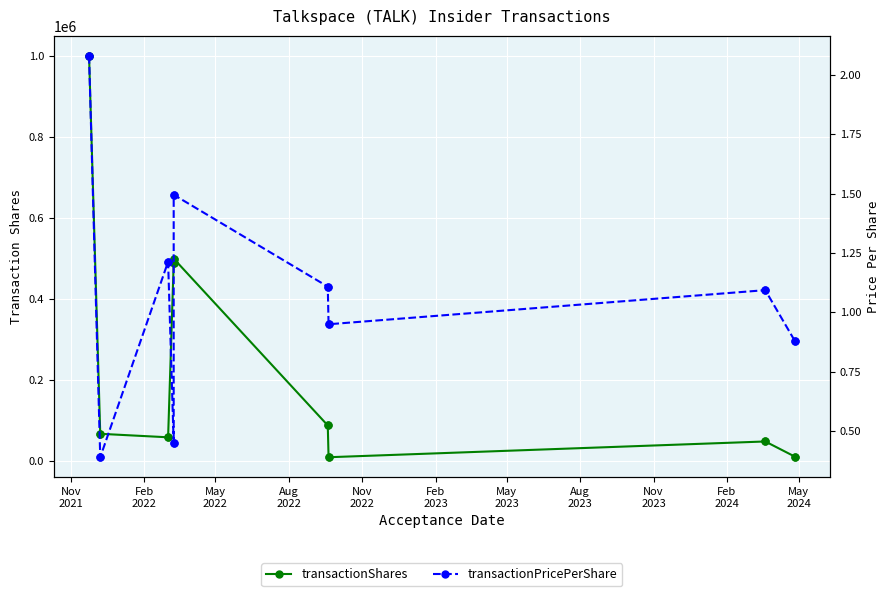

Which series contains the highest Y value?

transactionShares